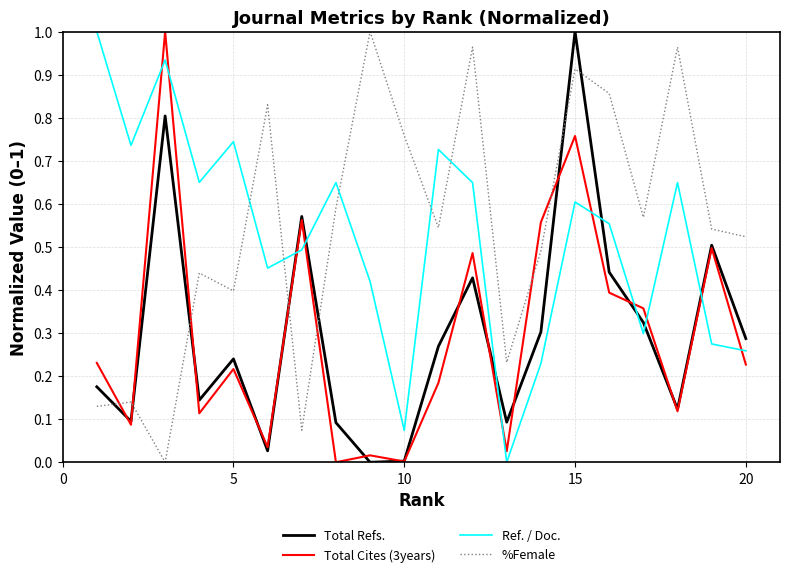

What are all the series names shown in the legend?

Total Refs., Total Cites (3years), Ref. / Doc., %Female